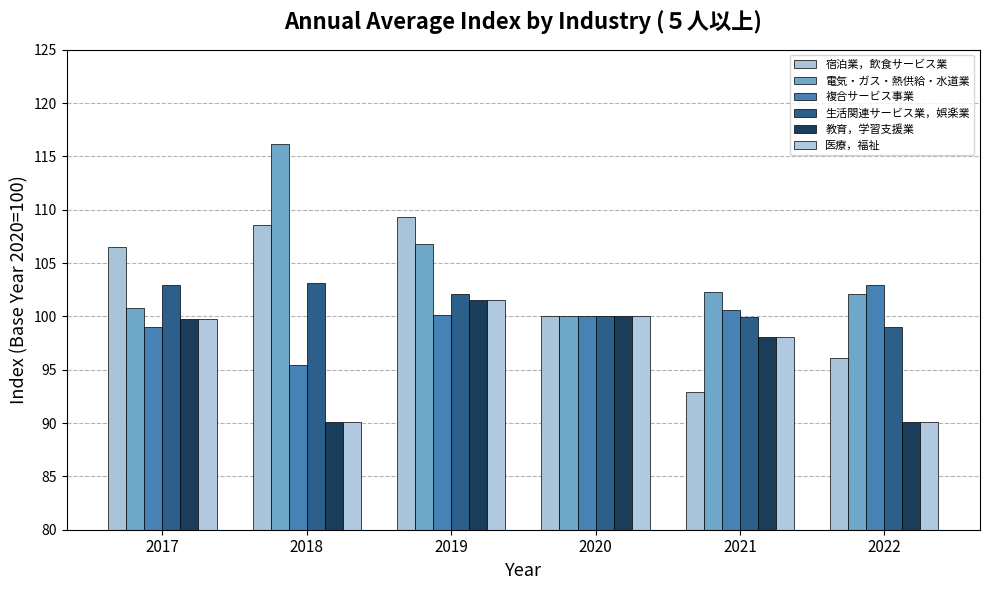

Rank the series at 2018 from lowest to highest value.

教育，学習支援業, 医療，福祉, 複合サービス事業, 生活関連サービス業，娯楽業, 宿泊業，飲食サービス業, 電気・ガス・熱供給・水道業